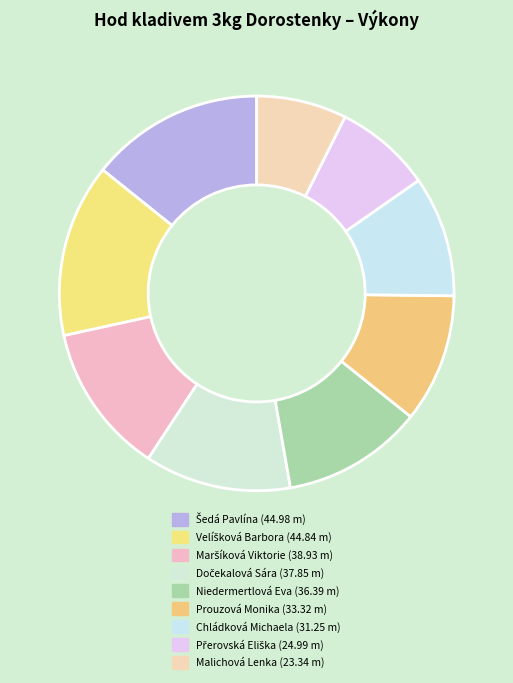

How many segments does this pie chart have?

9